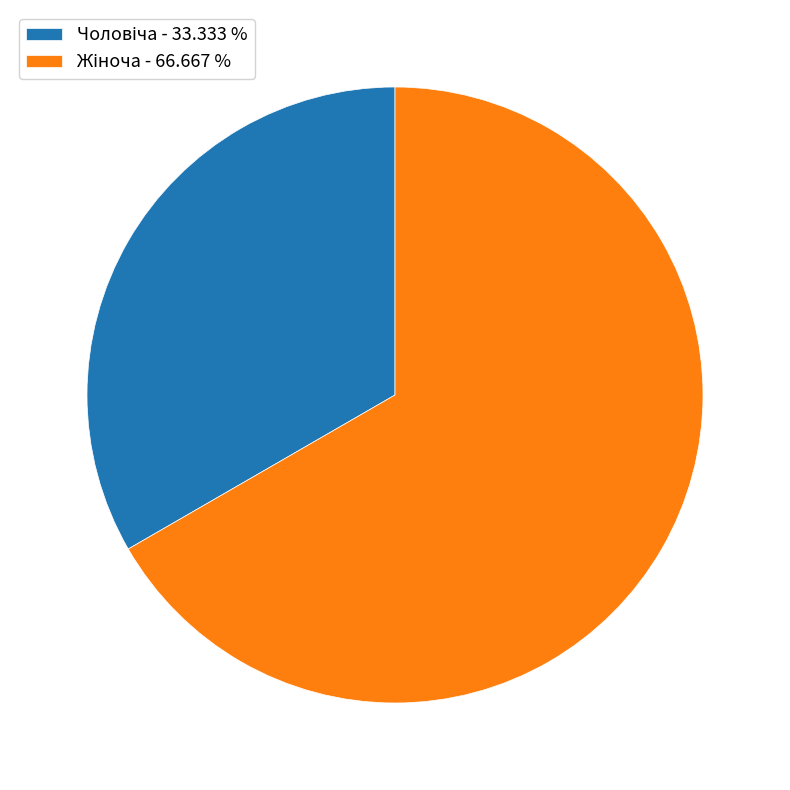

Is there a majority slice in this chart?

Yes